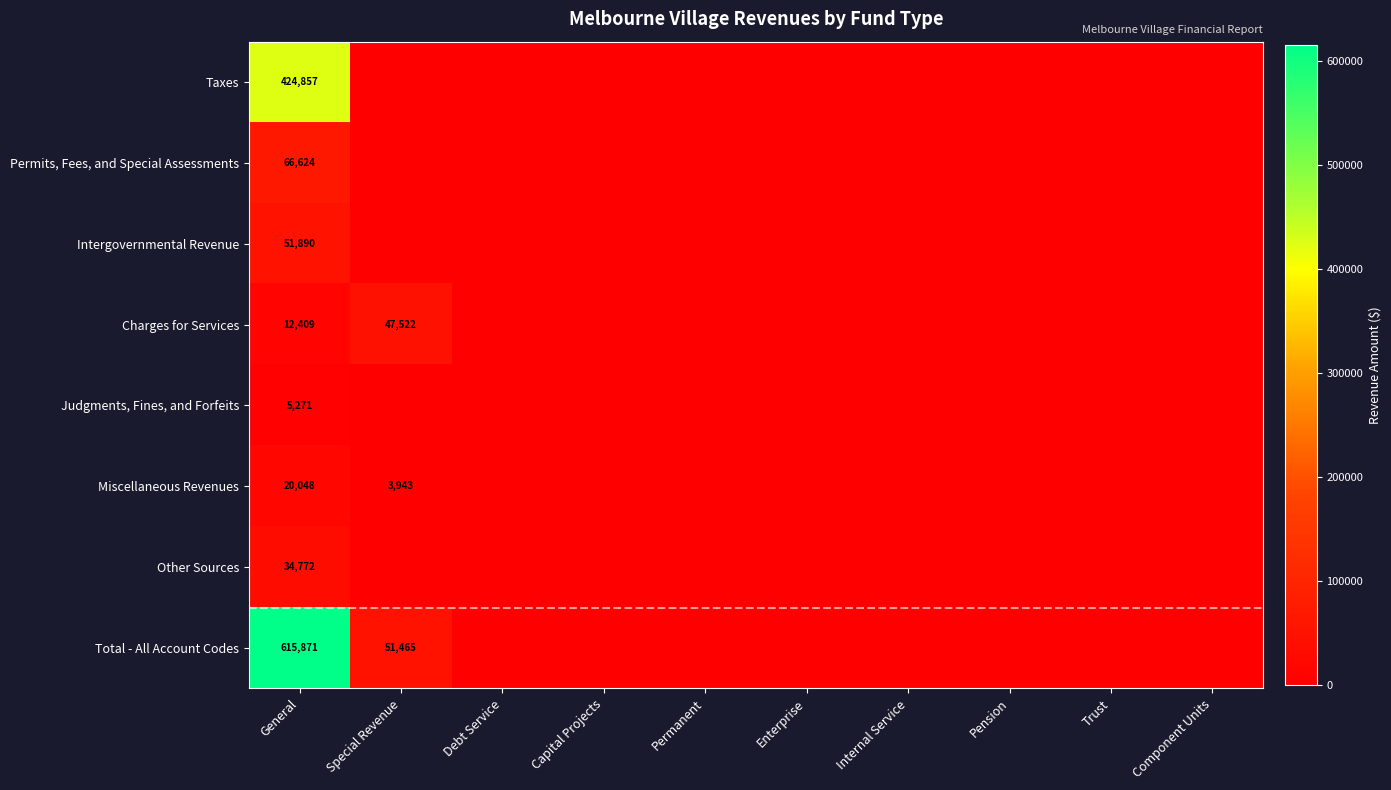

Is it true that Taxes equals 424857 at General?

True